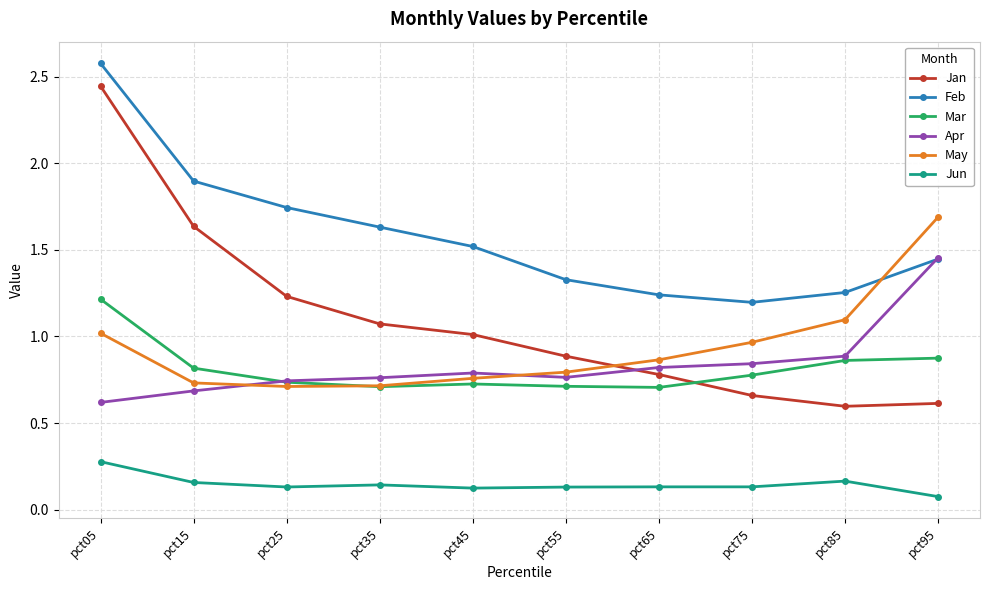

True or false: Feb and May cross at least once.

True